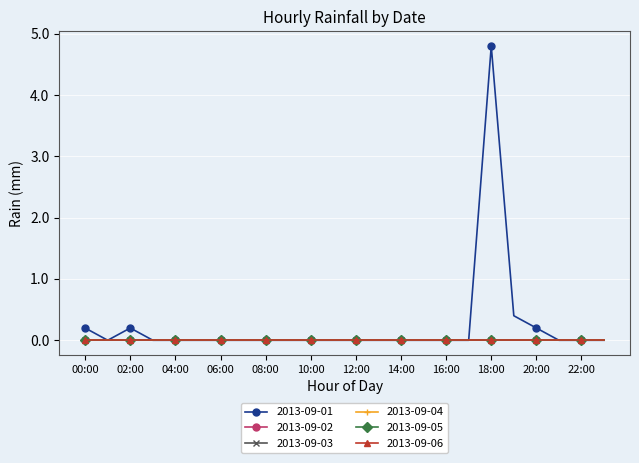

Does the chart have visible grid lines?

Yes